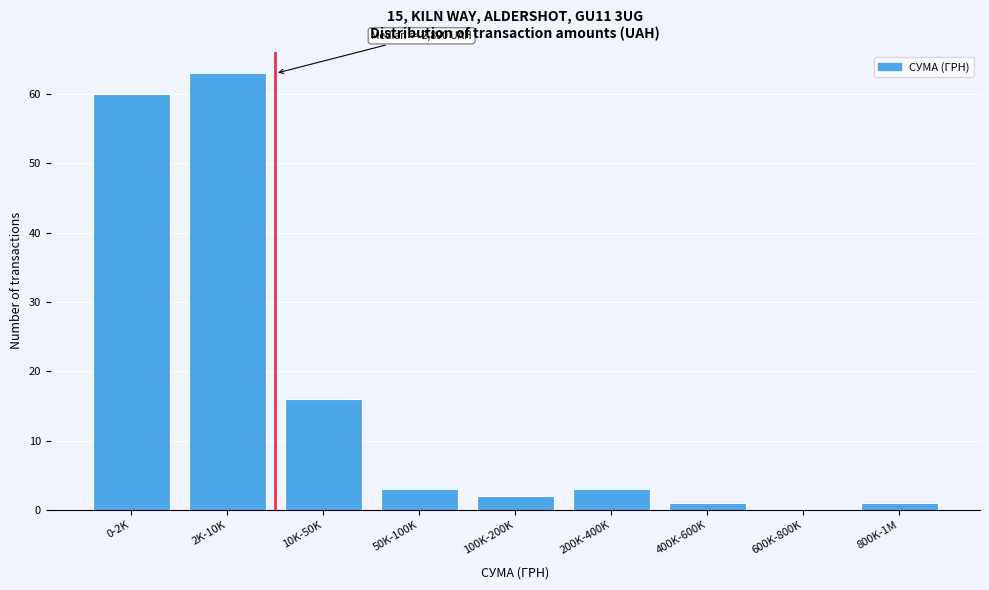

Reading right to left, extract all data points from this chart.

800K-1M=1	600K-800K=0	400K-600K=1	200K-400K=3	100K-200K=2	50K-100K=3	10K-50K=16	2K-10K=63	0-2K=60